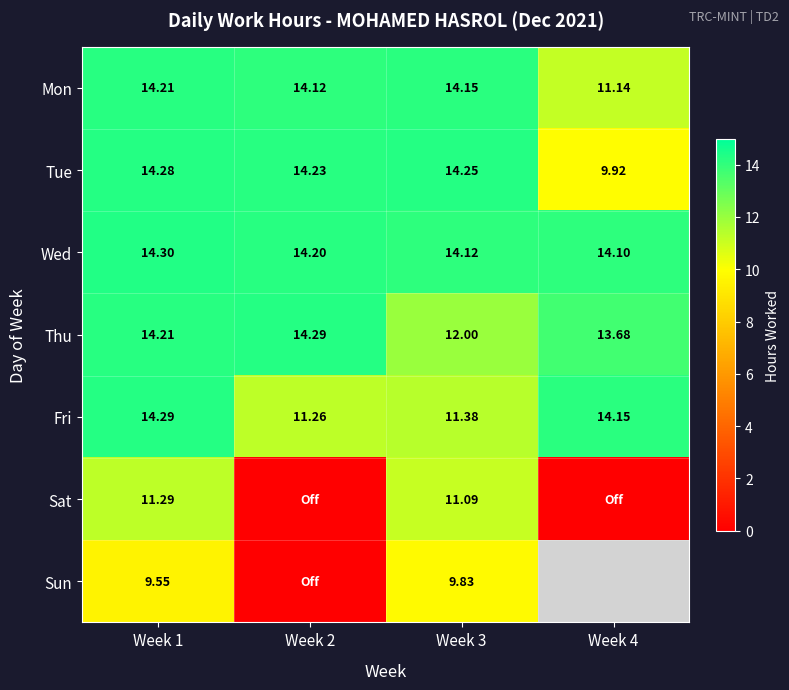

What is the difference between the maximum and minimum values in the Wed series?

0.2